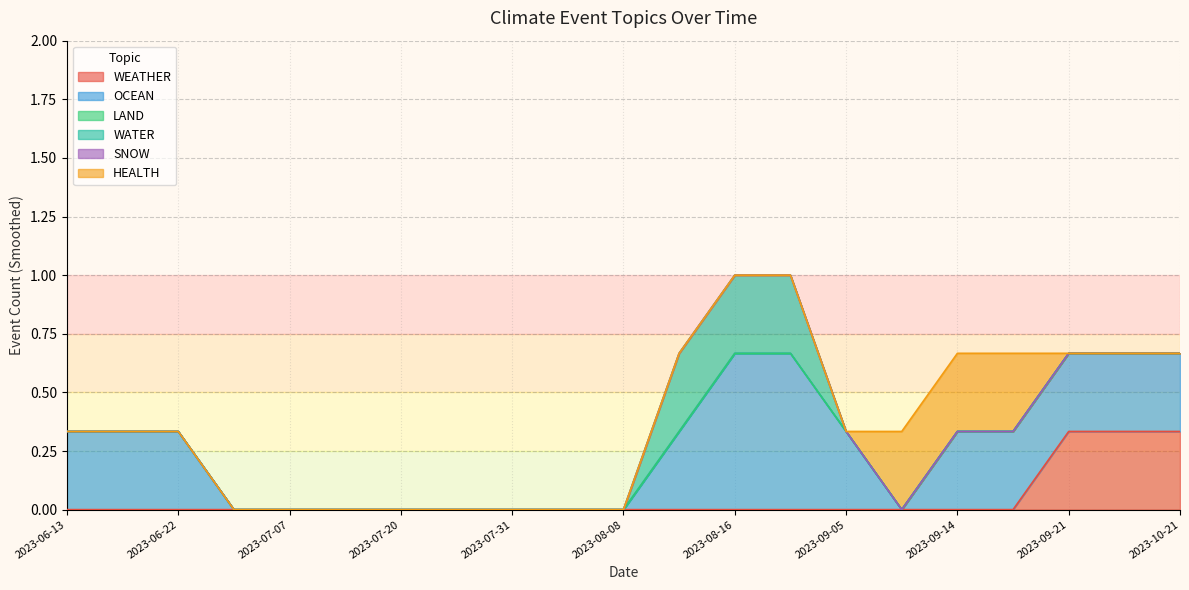

Is it true that HEALTH equals 0 at 2023-09-05?

True